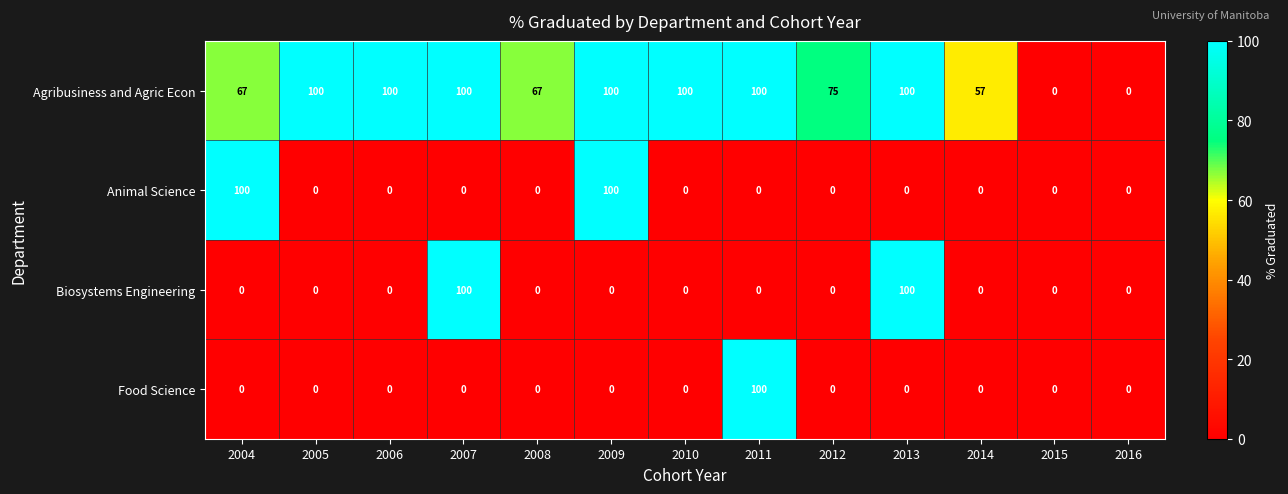

At how many categories does at least one series exceed 69?

9